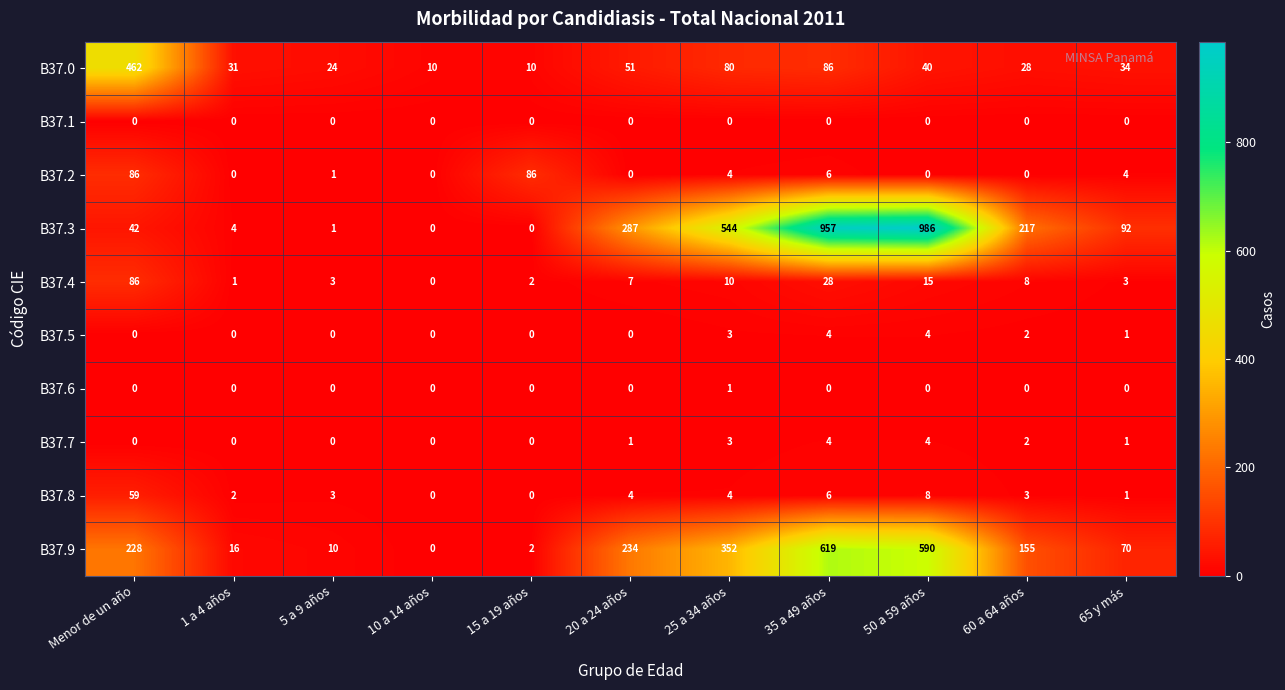

The value of B37.8 at 60 a 64 años is 4. True or false?

False